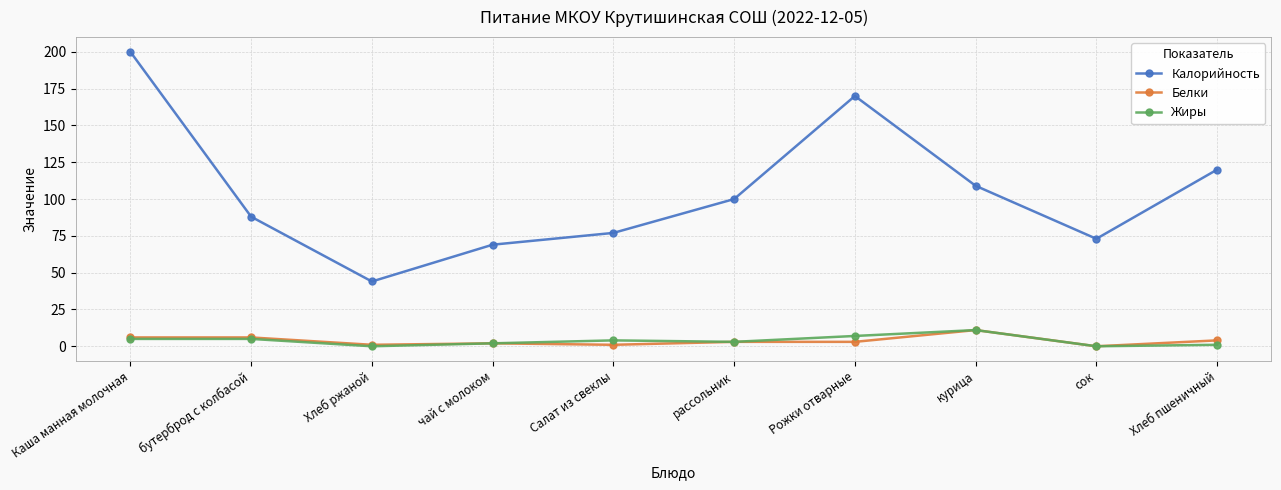

True or false: Жиры and Калорийность intersect in this chart.

False